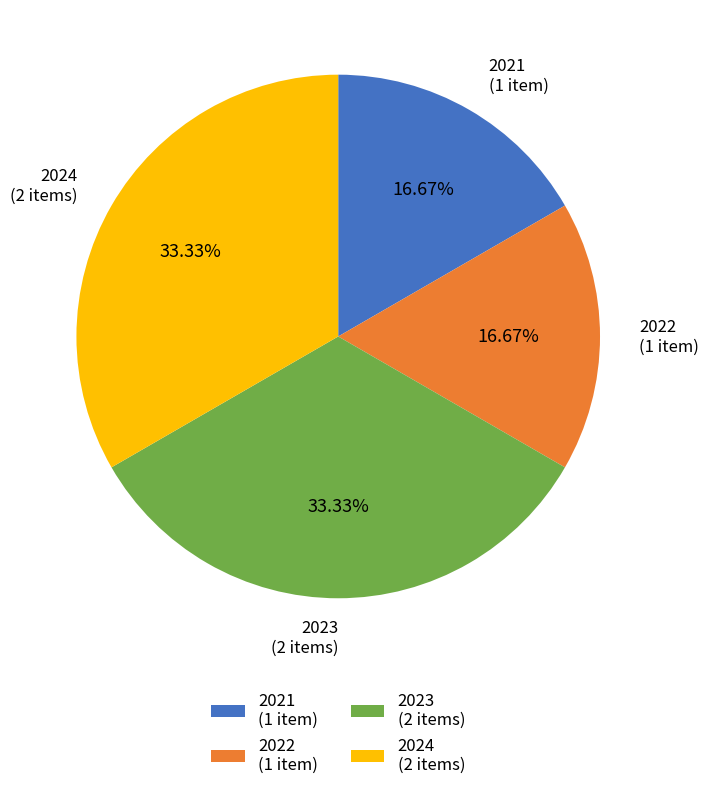

Is there any slice that represents more than half of the pie?

No